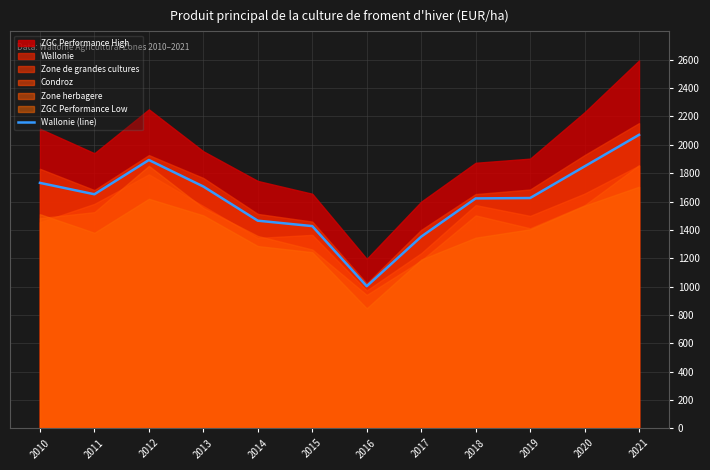

Is it true that the value at 2018 is 2908.6?

False